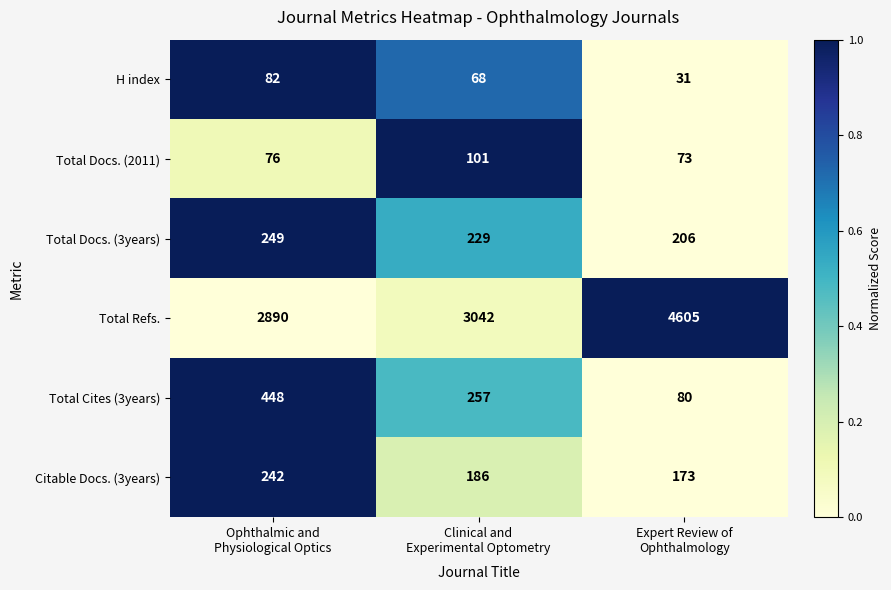

What is the difference between the maximum and second lowest values in the Total Cites (3years) series?

191